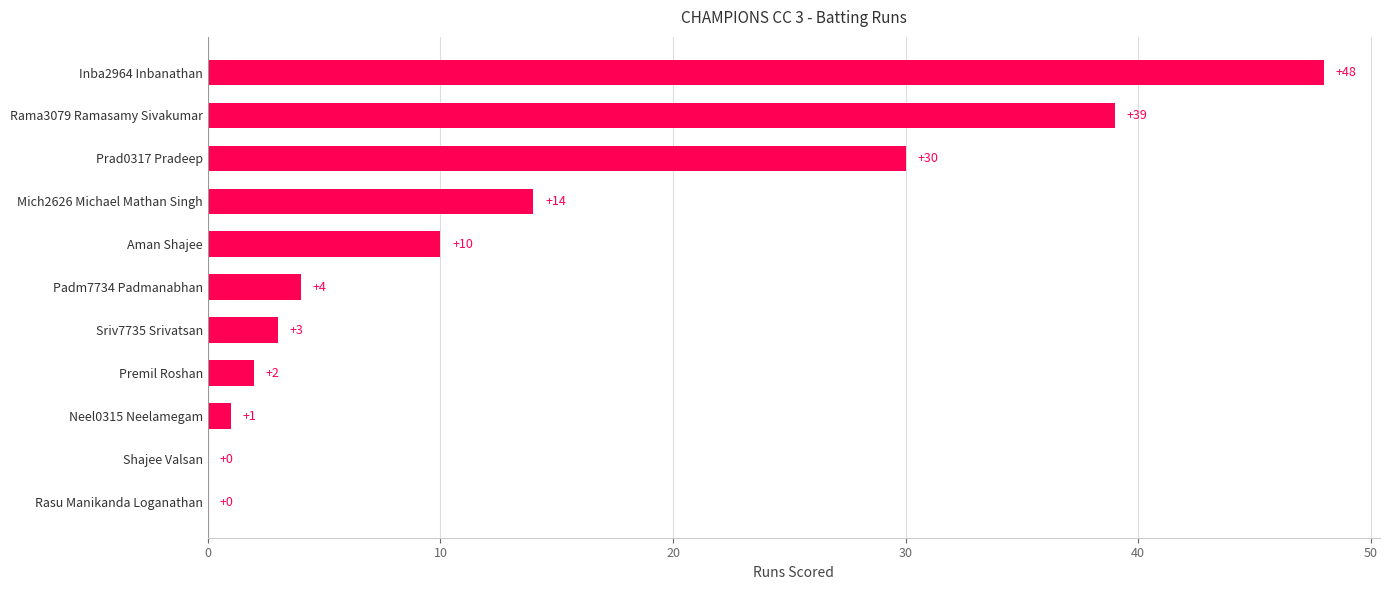

Is it true that the value at Inba2964 Inbanathan is 48?

True